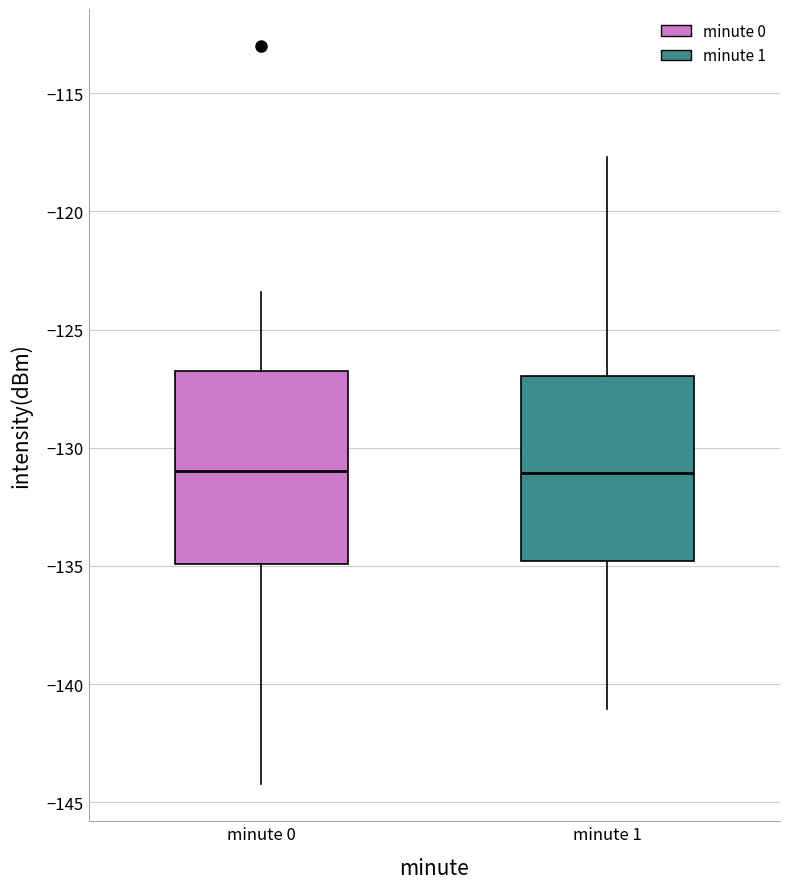

Reading left to right, read every box against the y-axis: the position of its median line, the range the box covers, and the ends of its whiskers. The values are not printed on the chart, so give them approximately, as read against the axis.

minute 0: median -131.0, box -135.0 to -127.0, whiskers -144.0 to -123.5
minute 1: median -131.0, box -135.0 to -127.0, whiskers -141.0 to -117.5